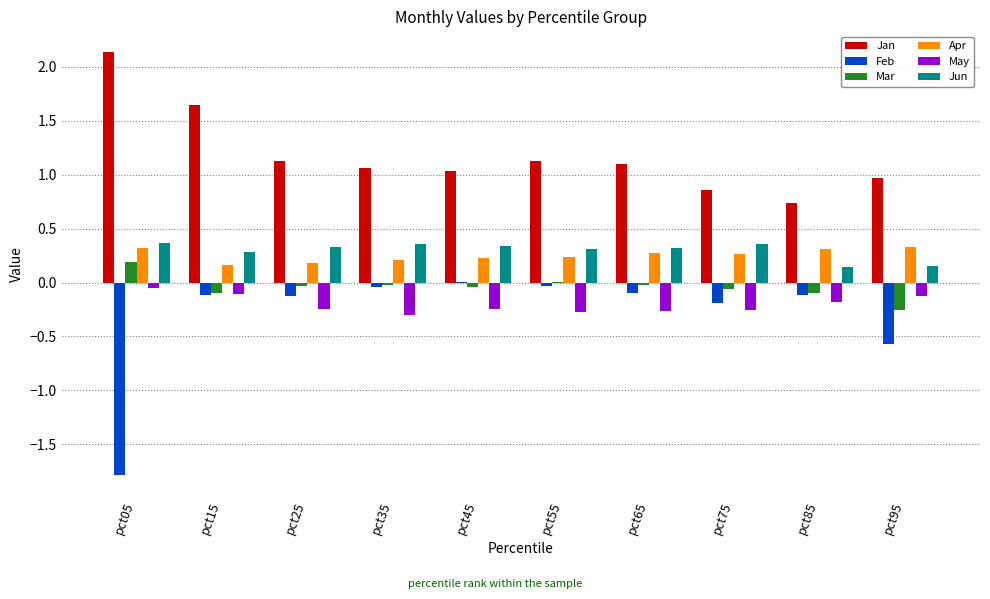

What is the sum of all Apr values?

2.5